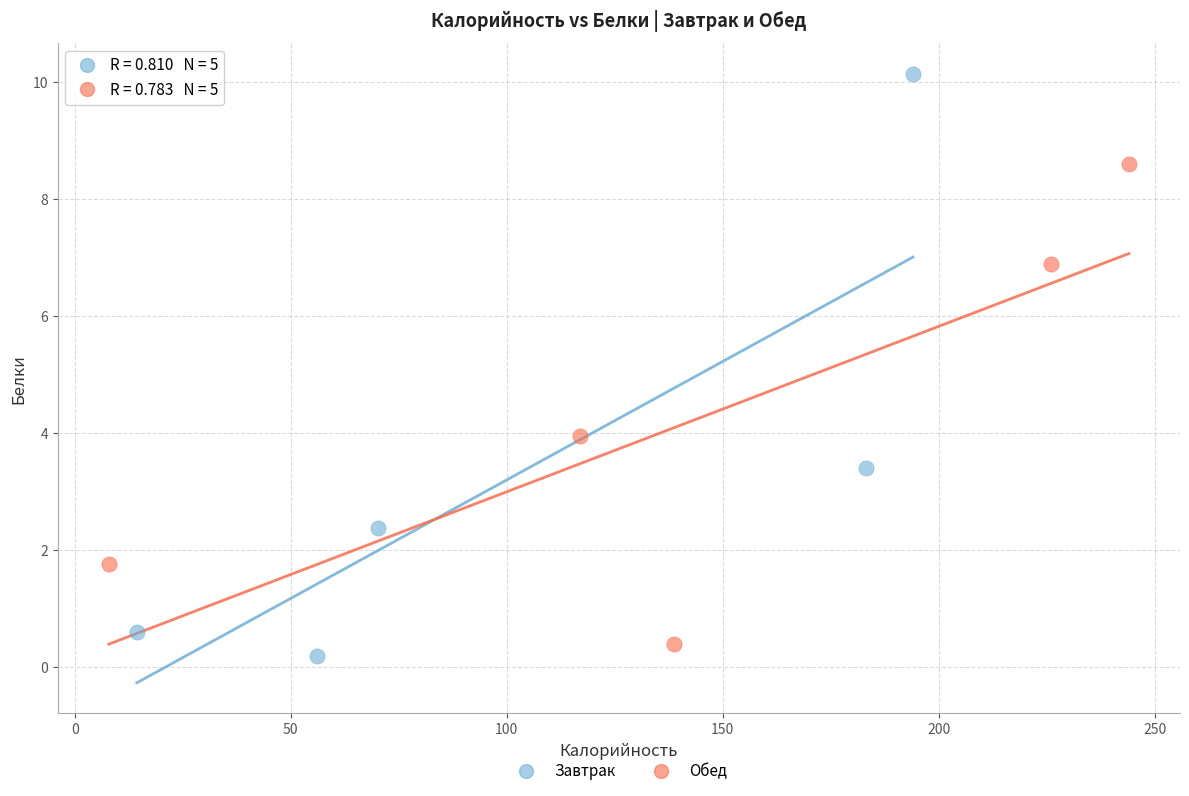

Which series reaches the maximum Y coordinate?

Завтрак